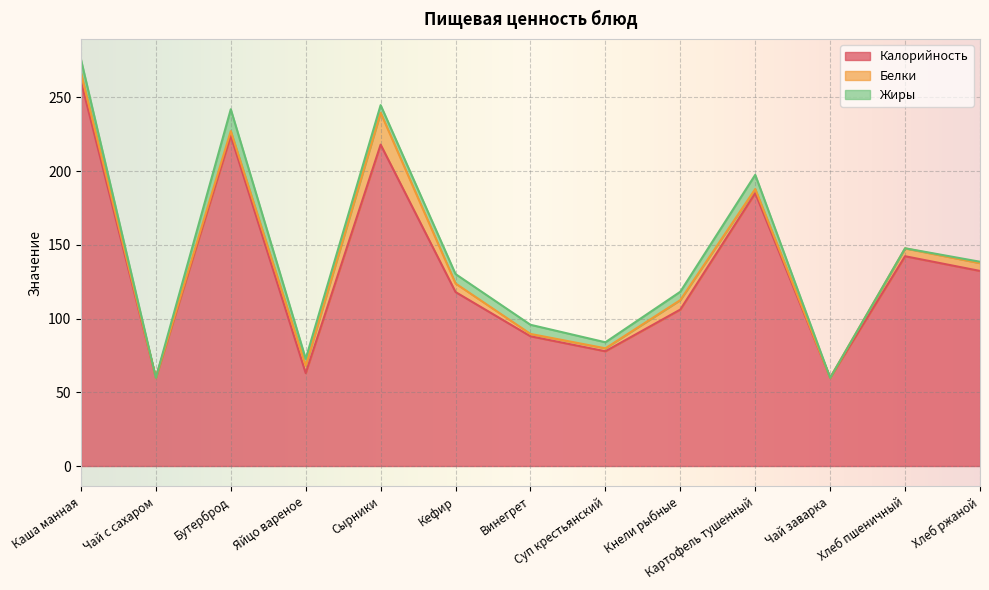

Rank the series by their maximum value, from lowest to highest.

Жиры, Белки, Калорийность